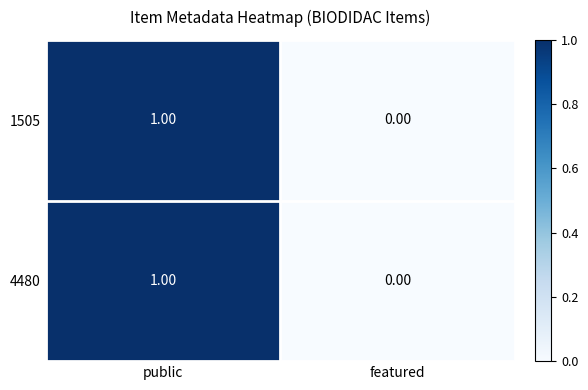

At which category is the sum across all series the highest?

public